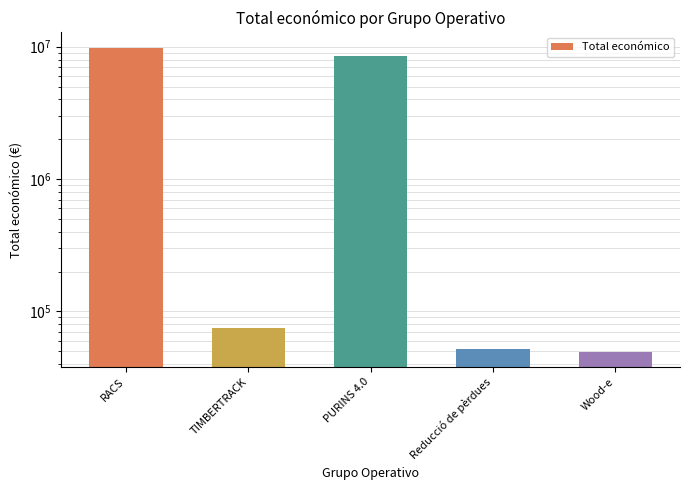

Where does the data first go above 75575?

RACS